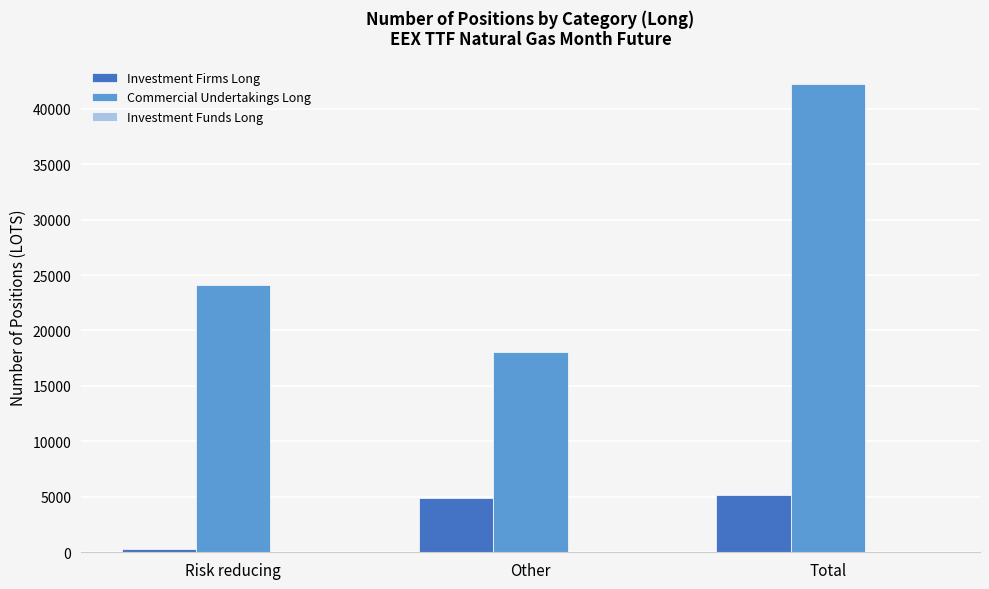

List the series in order of their overall mean, lowest first.

Investment Firms Long, Commercial Undertakings Long